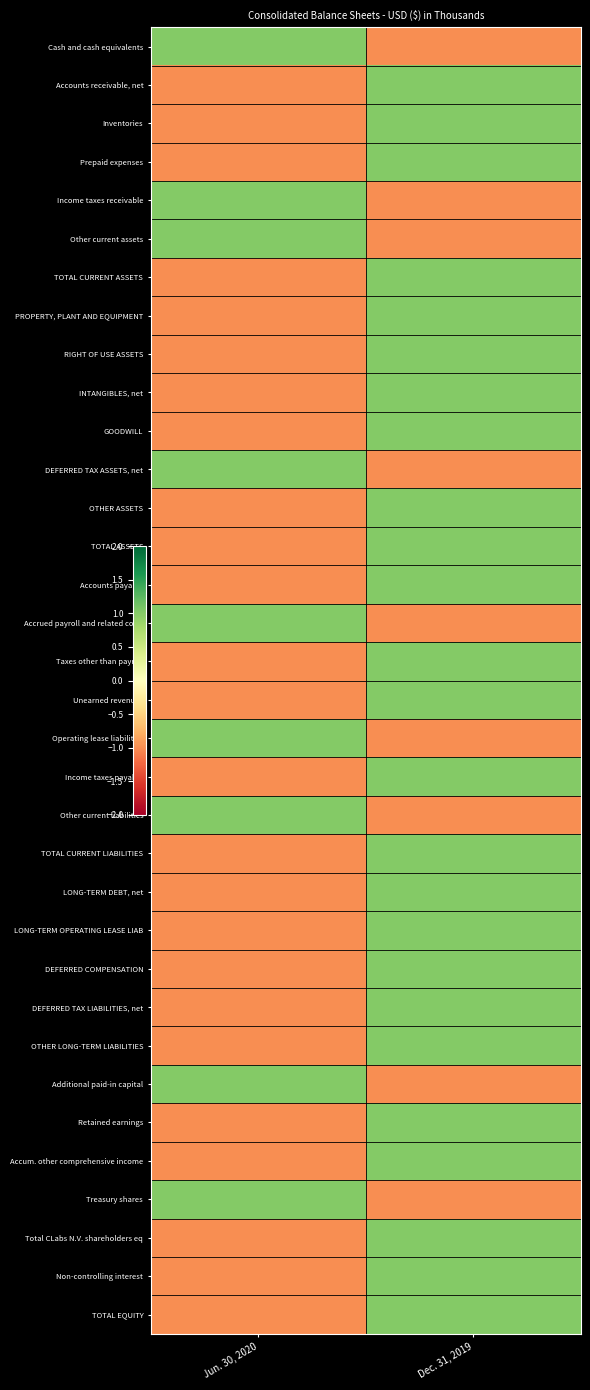

Between Jun. 30, 2020 and Dec. 31, 2019, which is larger?

Jun. 30, 2020